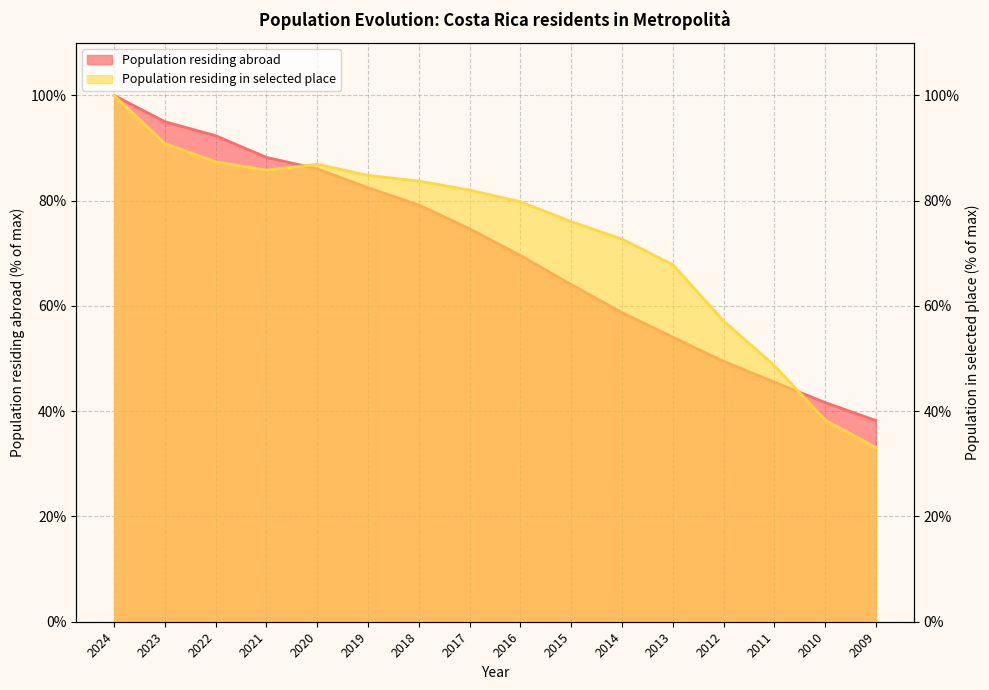

At which label does Population residing in selected place first exceed 82?

2024